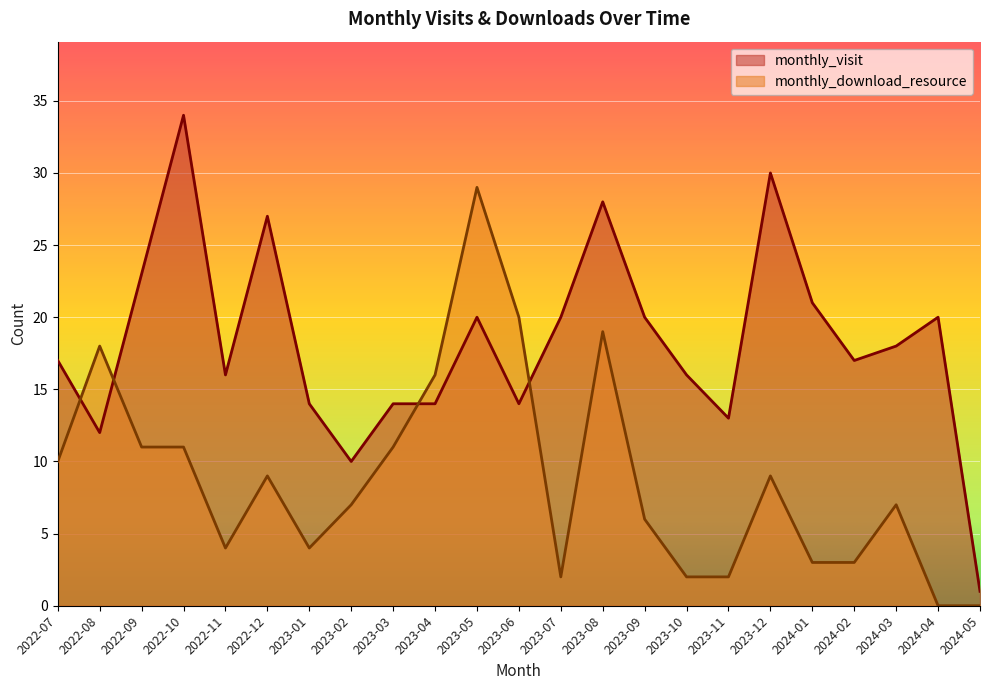

At which category is the sum across all series the highest?

2023-05